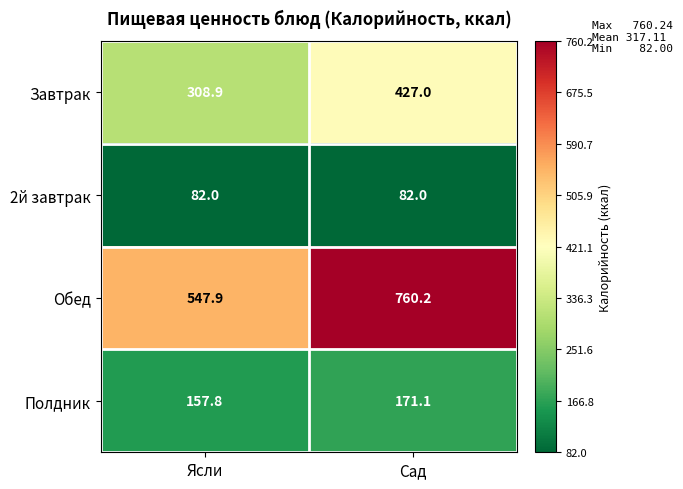

Between Ясли and Сад, which series saw the biggest shift?

Обед